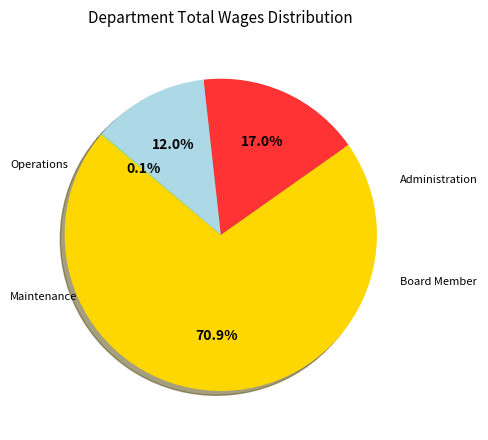

What portion of the pie excludes Administration?

83.0%